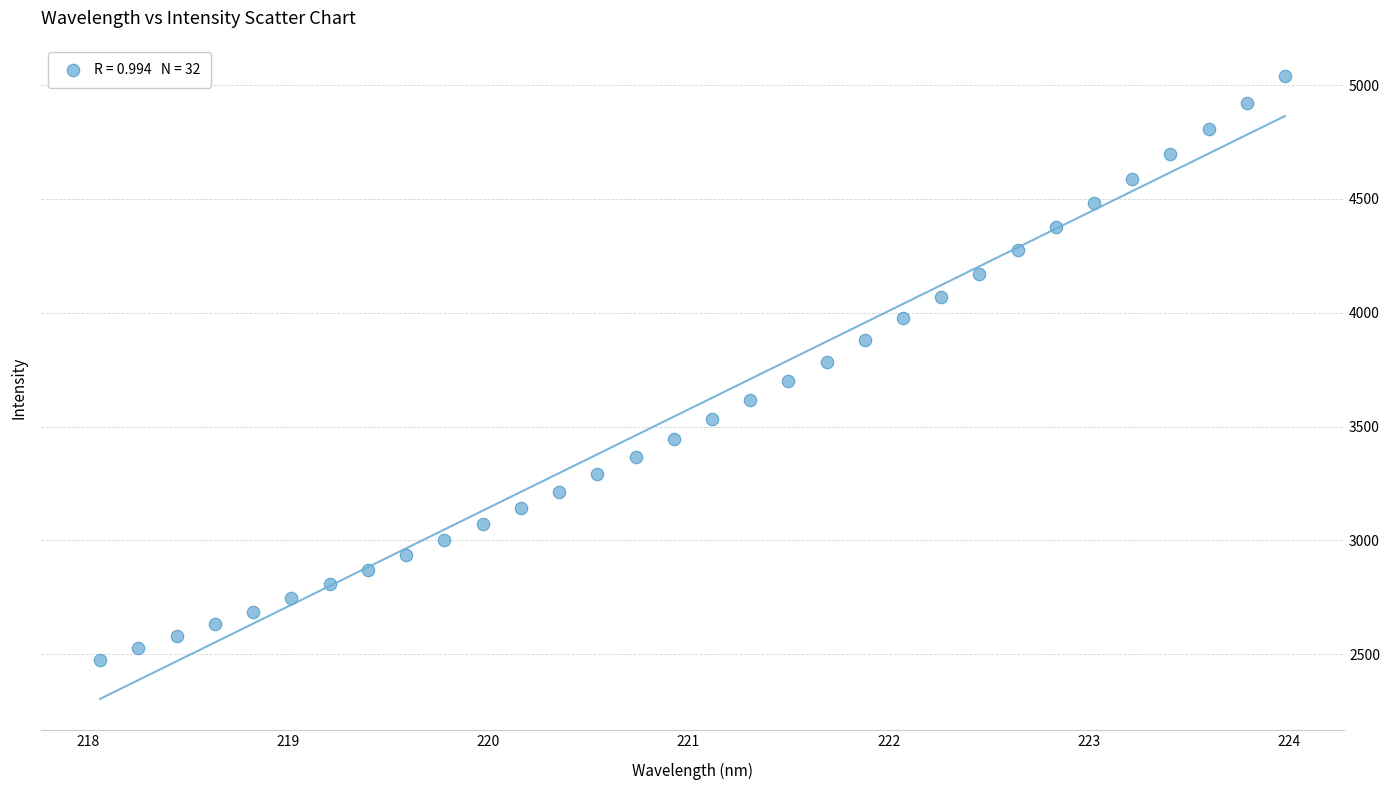

What is the range of Y values (max minus min)?

2566.7